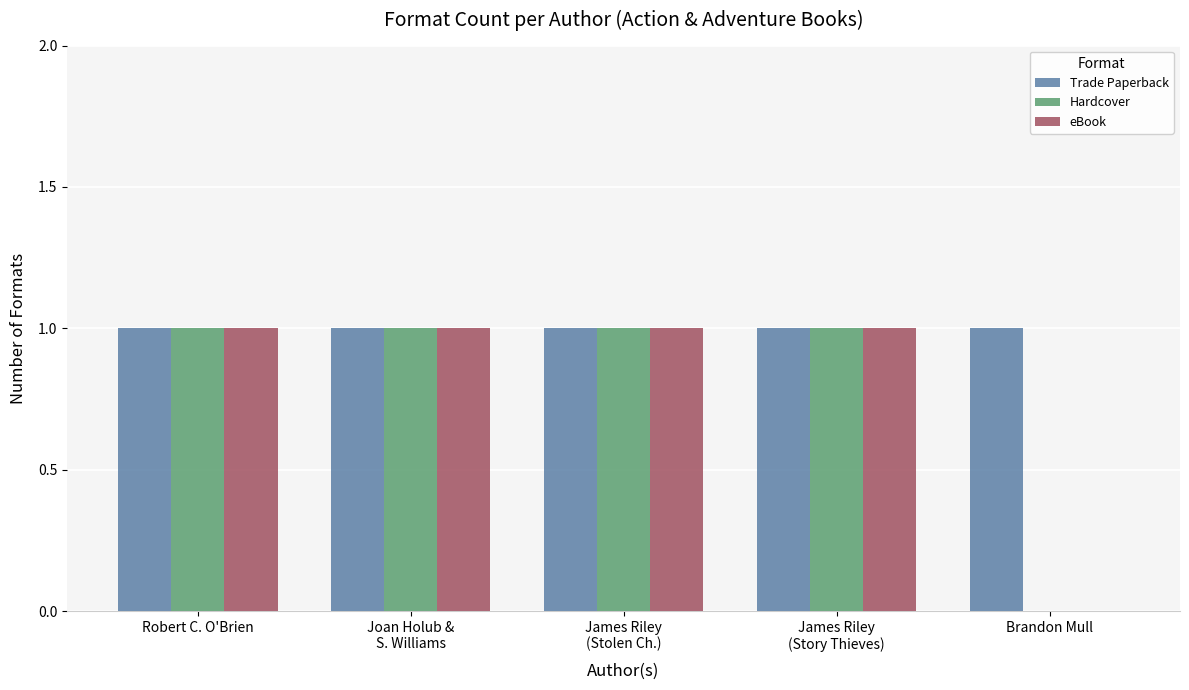

Which series has the largest total across all categories?

Trade Paperback